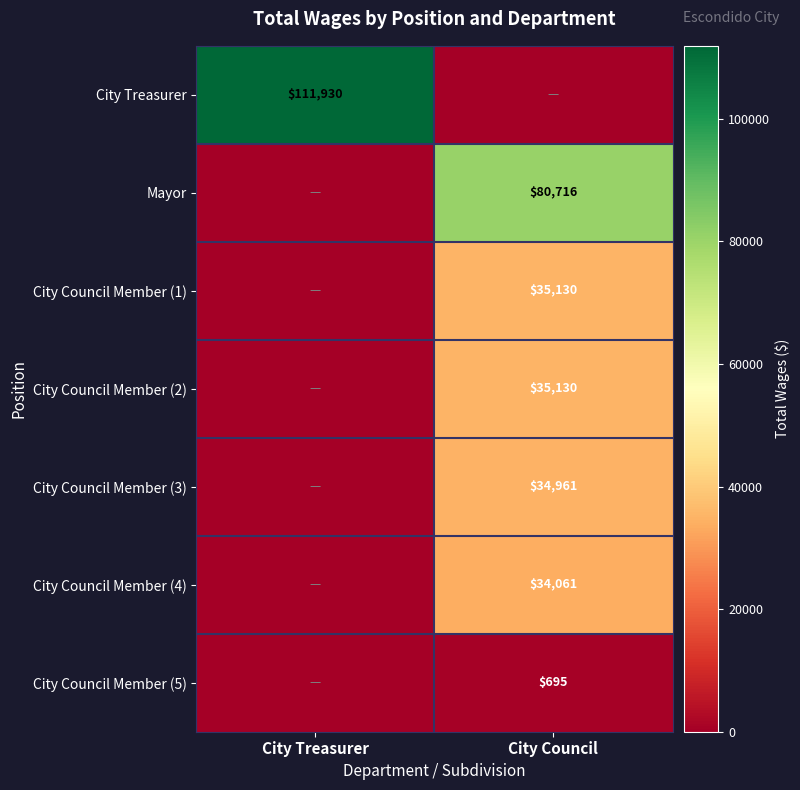

How many data points does each series have?

2